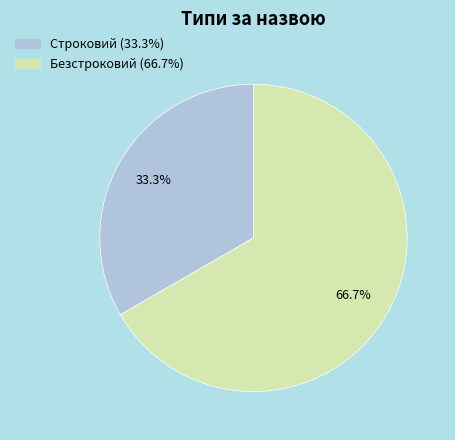

To the nearest percent, what percentage of the pie is Безстроковий?

67%